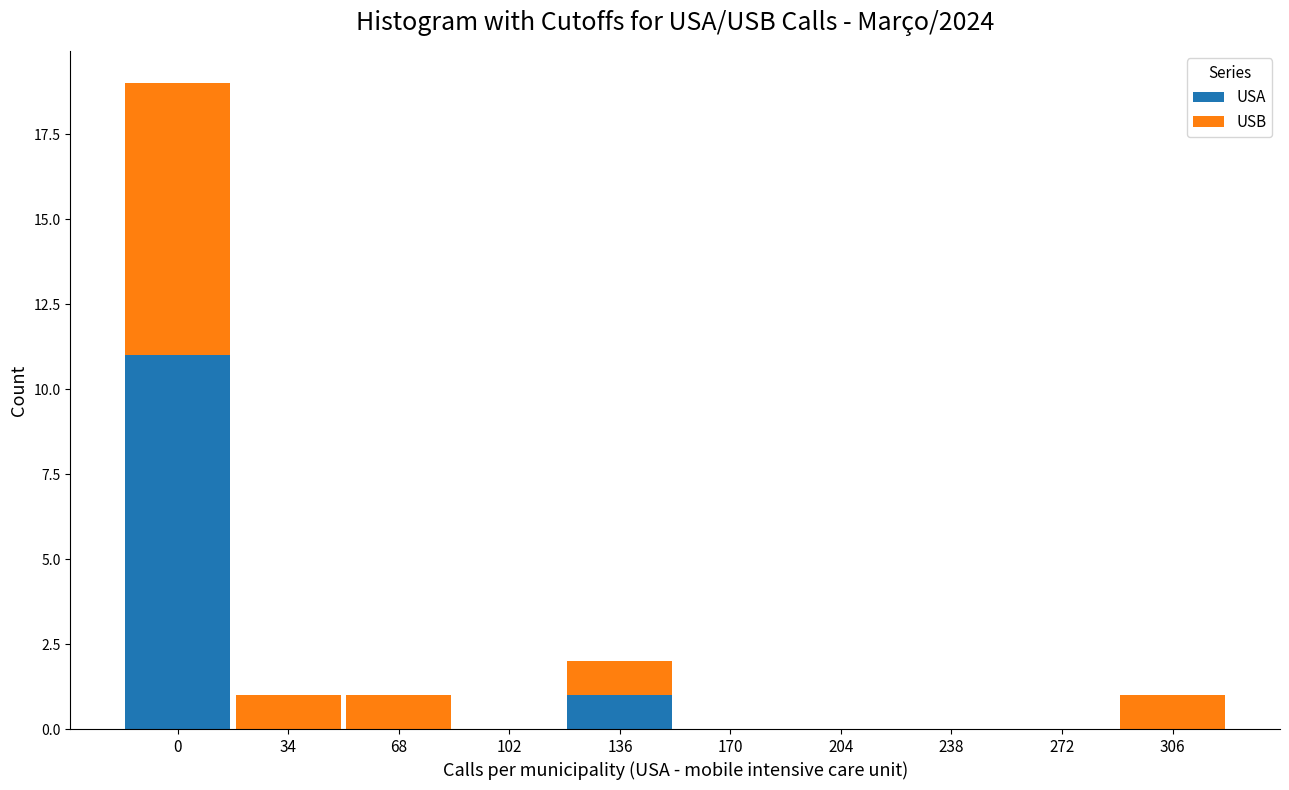

Reading right to left, transcribe the values for USA.

306=0	272=0	238=0	204=0	170=0	136=1	102=0	68=0	34=0	0=11